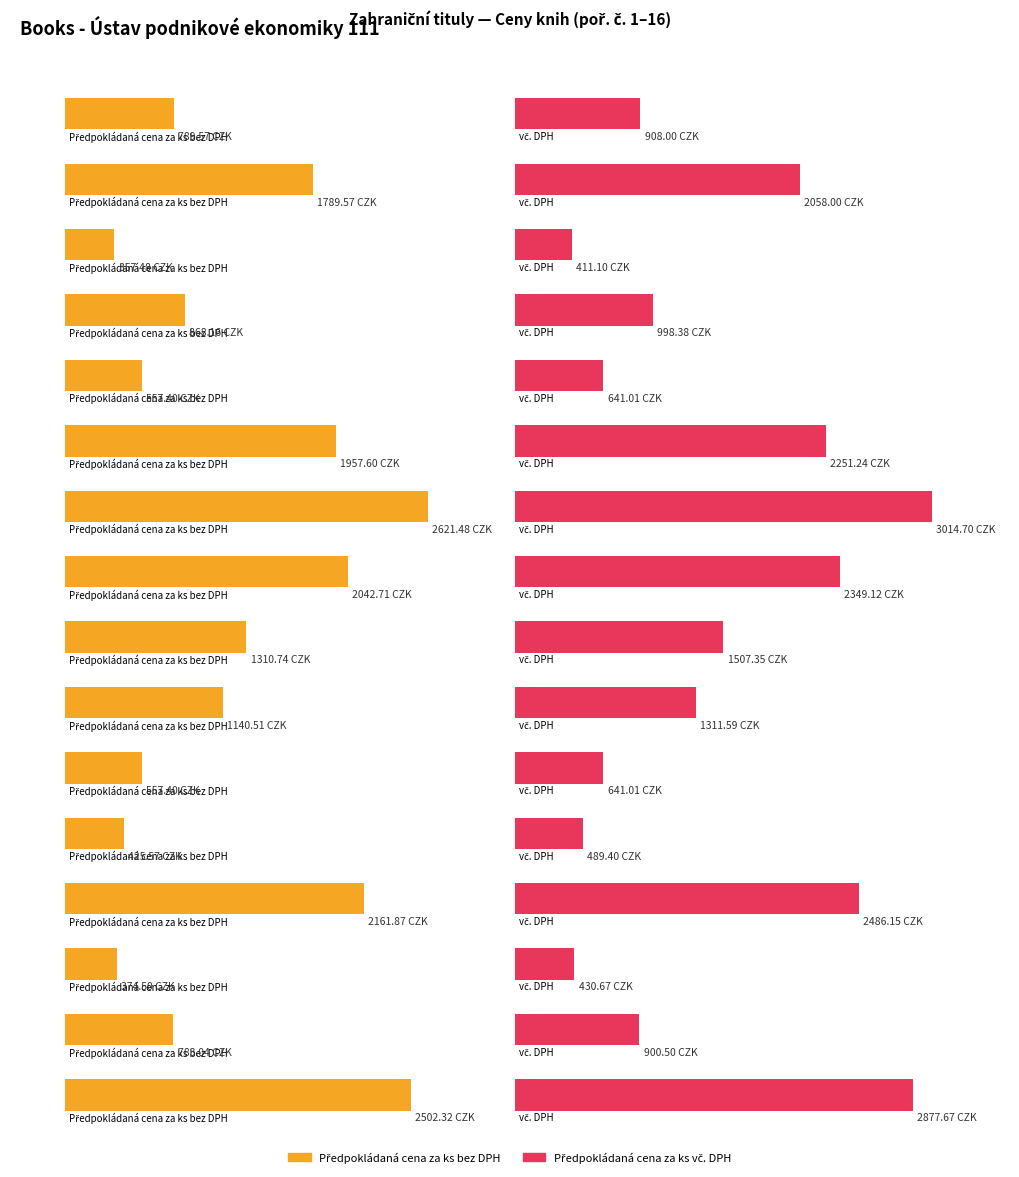

What is the sum of the Předpokládaná cena za ks vč. DPH values at 13 and 10?

3797.7